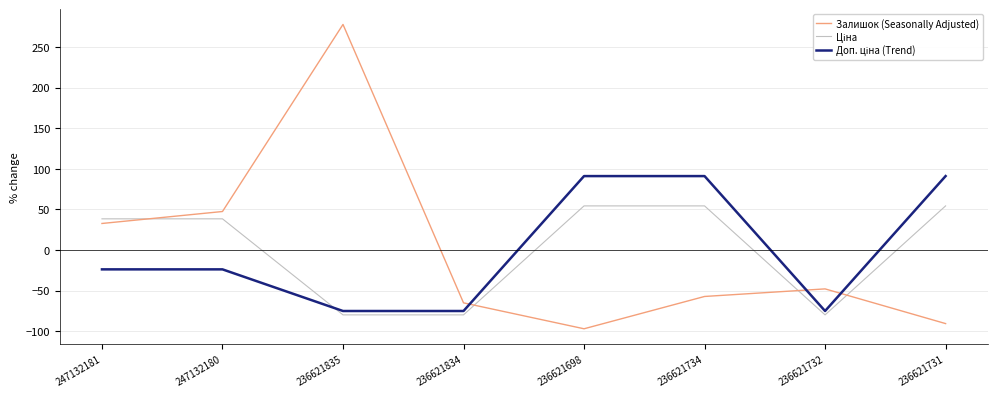

Is it true that Залишок (Seasonally Adjusted) equals 32.7 at 247132181?

True